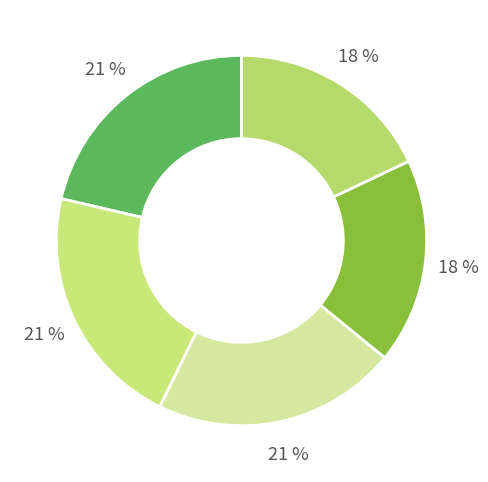

Rank the categories by value from highest to lowest.

Page 060 : Shall Women Vote? (continued), Page 060 : Entire Page, Page 059 : Shall Women Vote? (continued), Page 073 : The Equal Suffrage Association, Page 073 : Entire Page